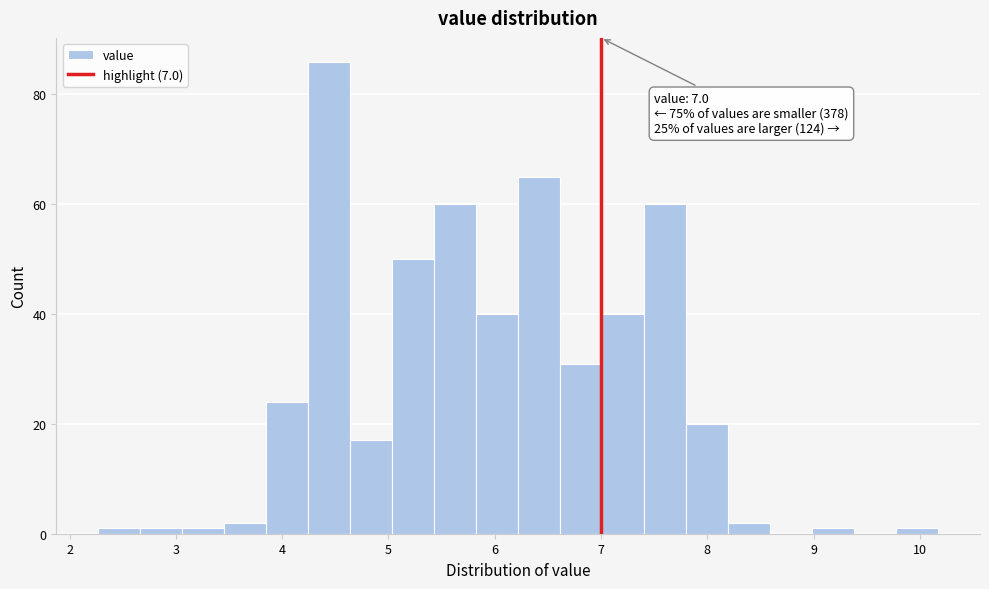

Read against the x-axis, roughly where is the centre of the tallest bar?

4.4